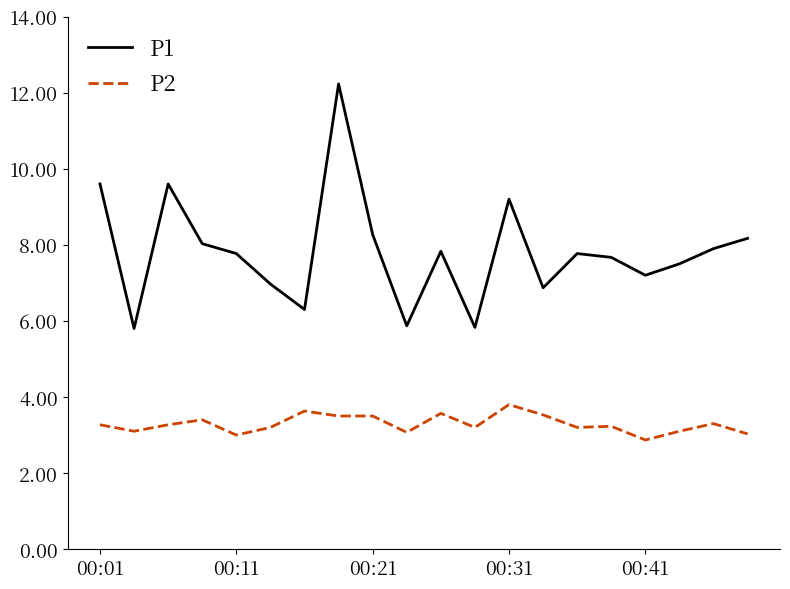

Which series has the largest total across all categories?

P1